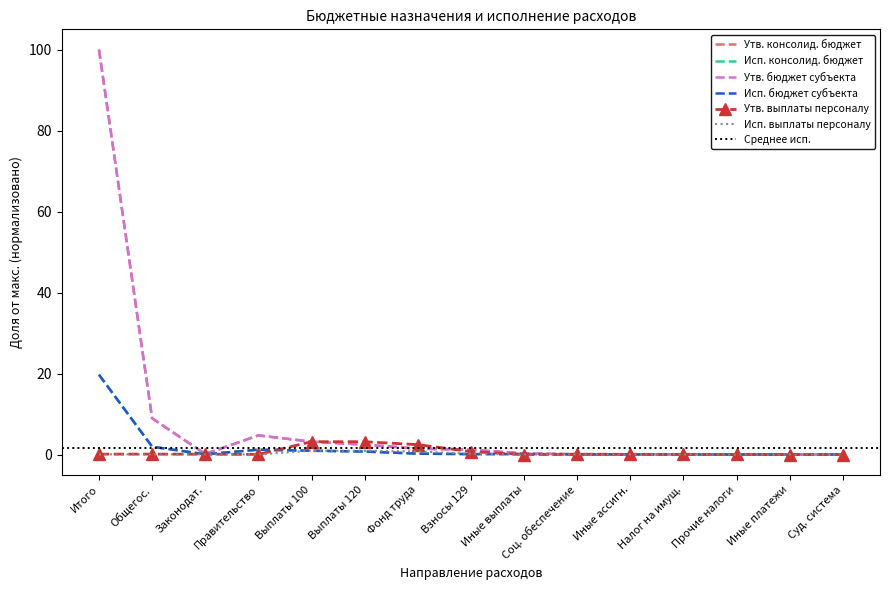

True or false: Исп. консолид. бюджет and Утв. бюджет субъекта intersect in this chart.

False